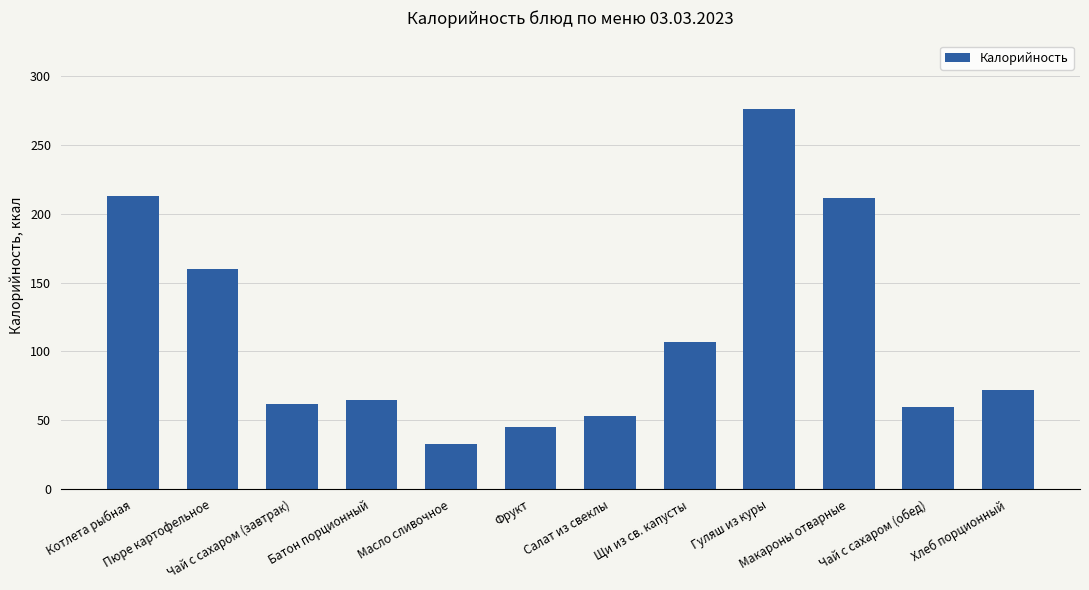

What is the difference between the maximum and minimum values?

243